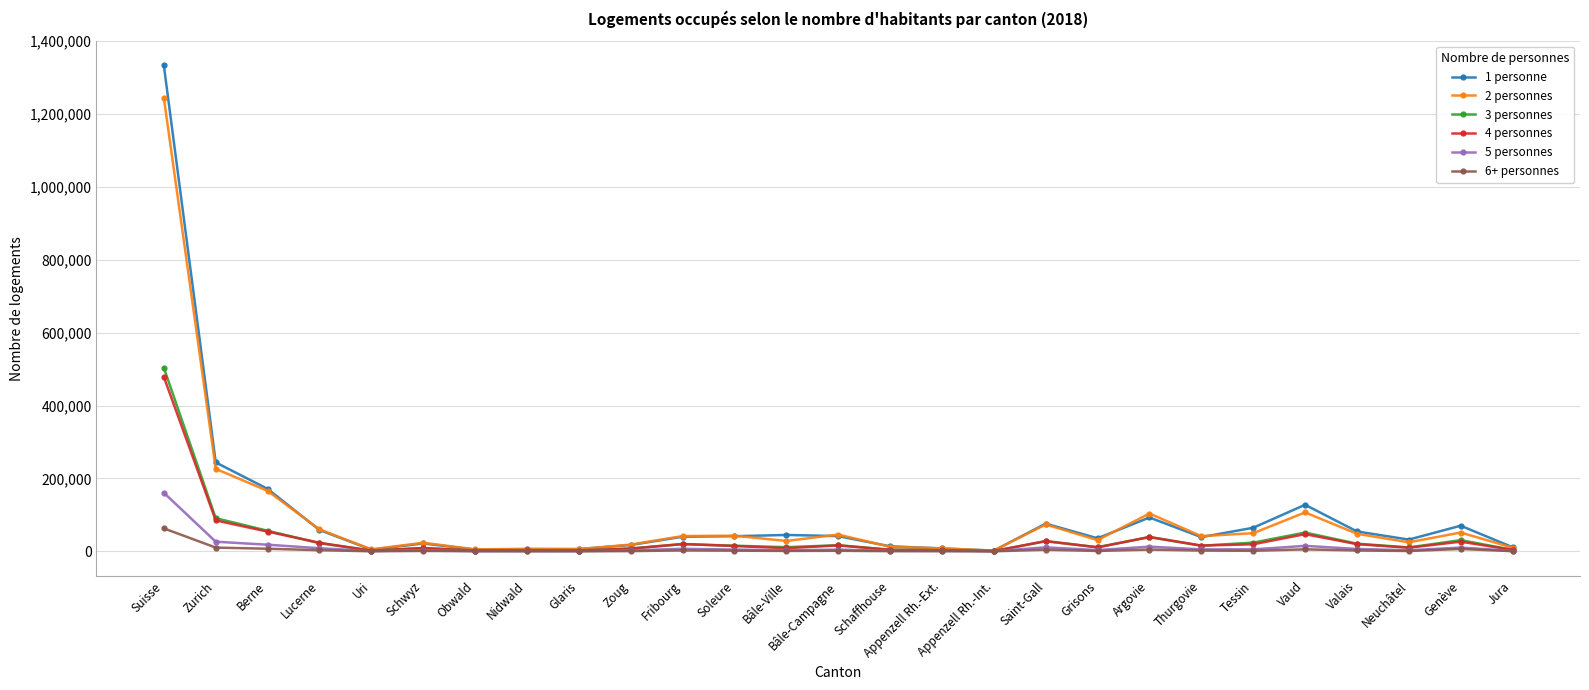

Which series has the widest spread of values?

1 personne